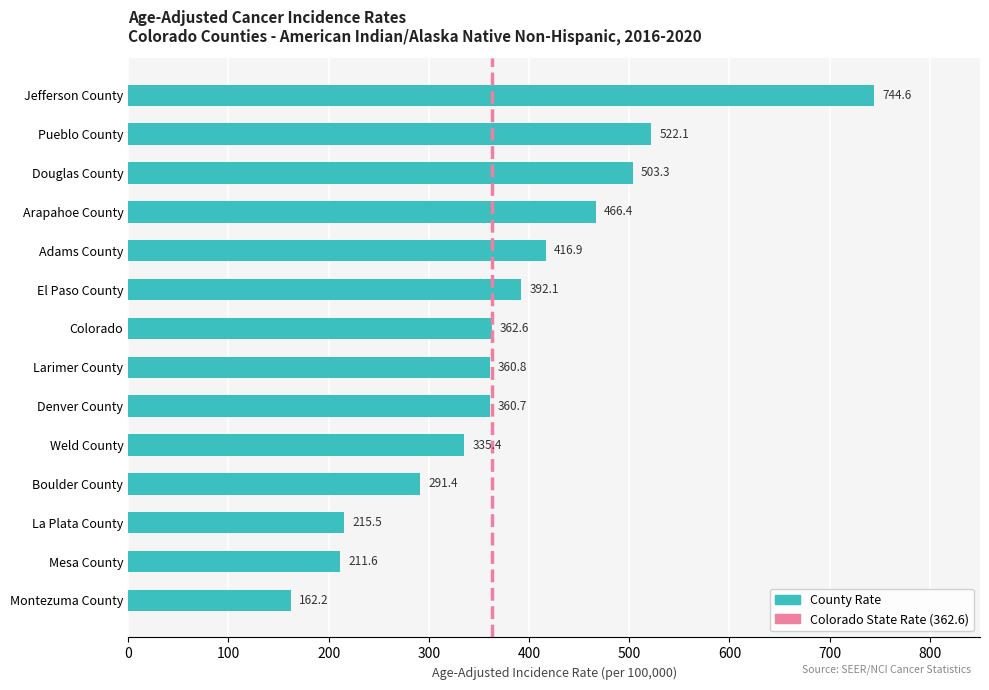

The value at Pueblo County is 522.1. True or false?

True